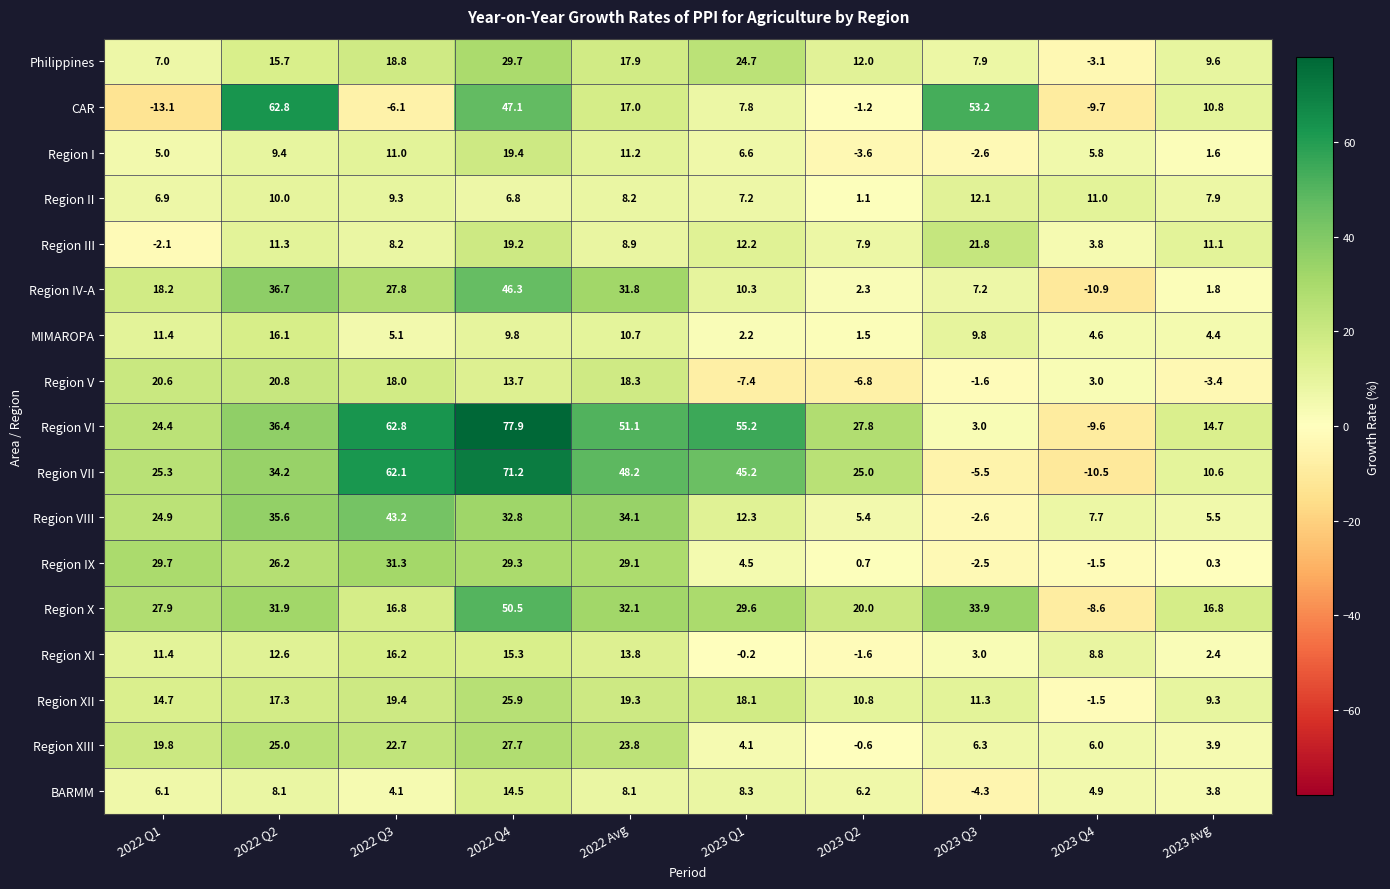

What is the total value across all series at 2022 Q1?

238.1